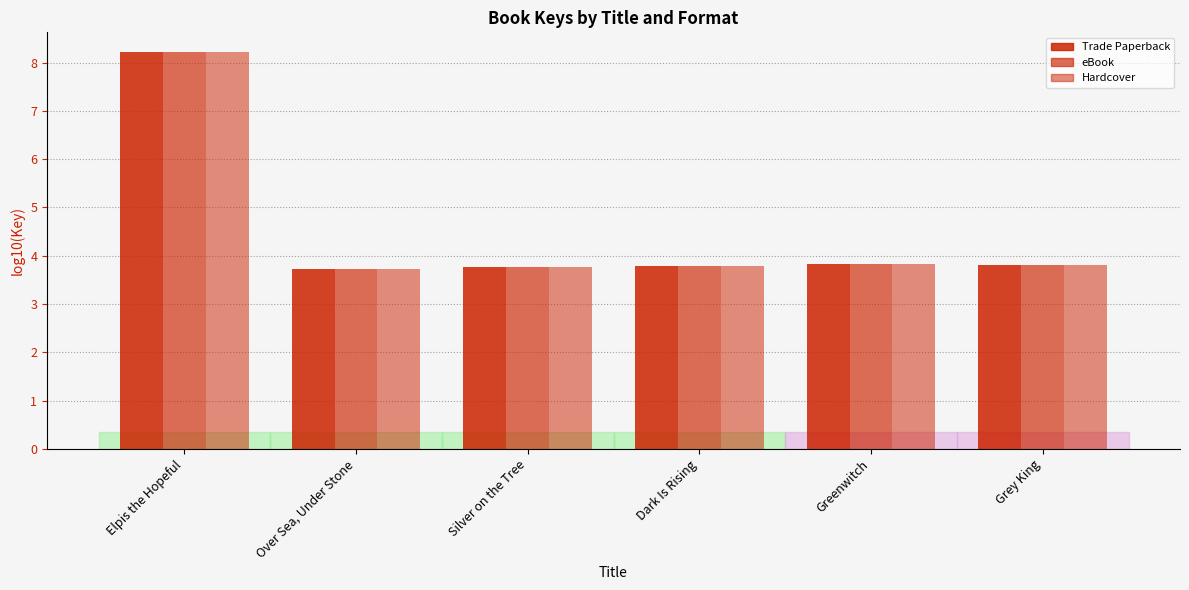

Reading left to right, list all the values displayed in this chart.

Trade Paperback: 8.2	3.7	3.8	3.8	3.8	3.8
eBook: 8.2	3.7	3.8	3.8	3.8	3.8
Hardcover: 8.2	3.7	3.8	3.8	3.8	3.8